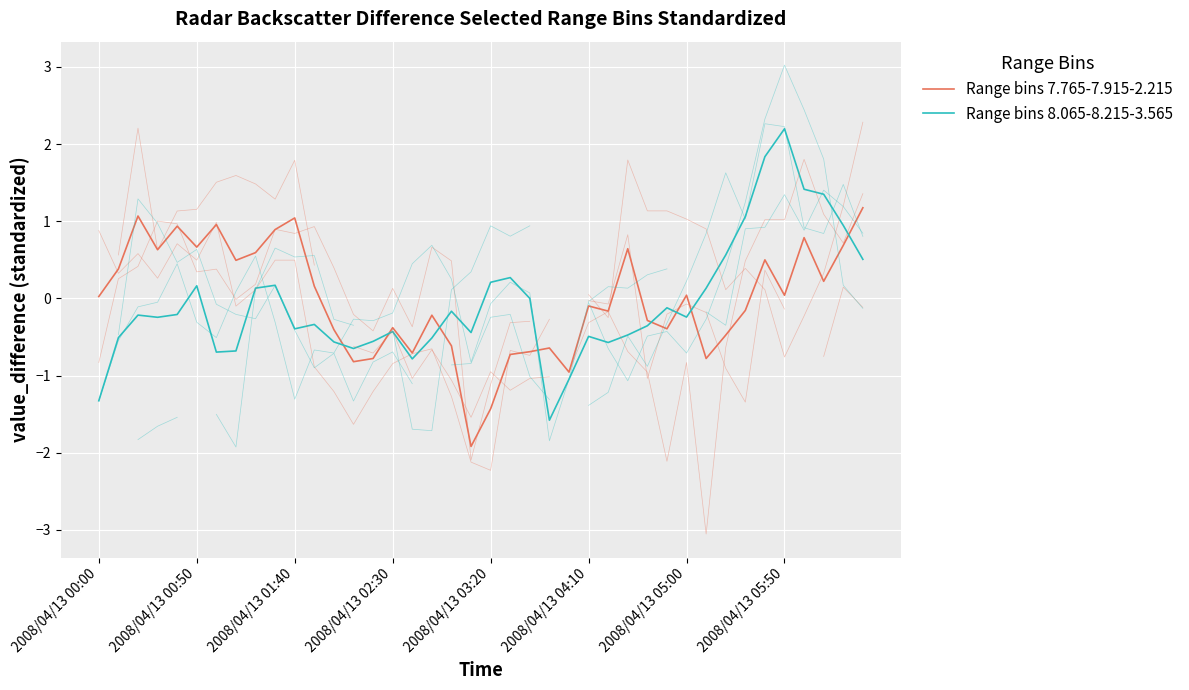

After their last crossing, which series has the higher values: Range bins 7.765-7.915-2.215 or Range bins 8.065-8.215-3.565?

Range bins 7.765-7.915-2.215